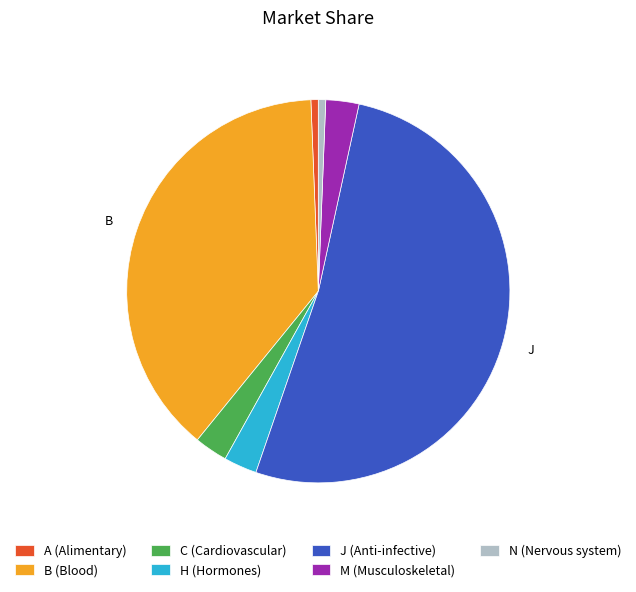

Count the number of slices in the pie.

7